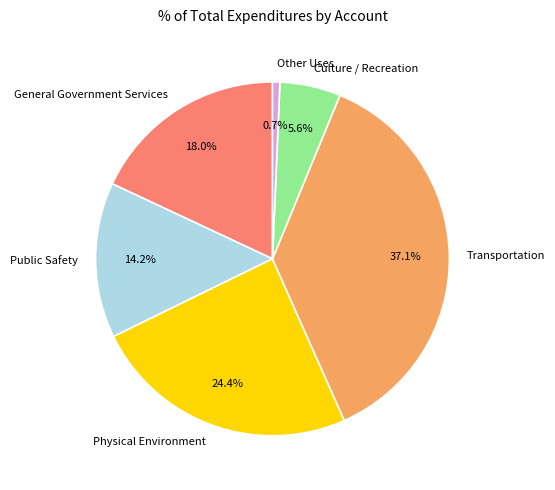

To the nearest percent, what is the average slice percentage?

17%